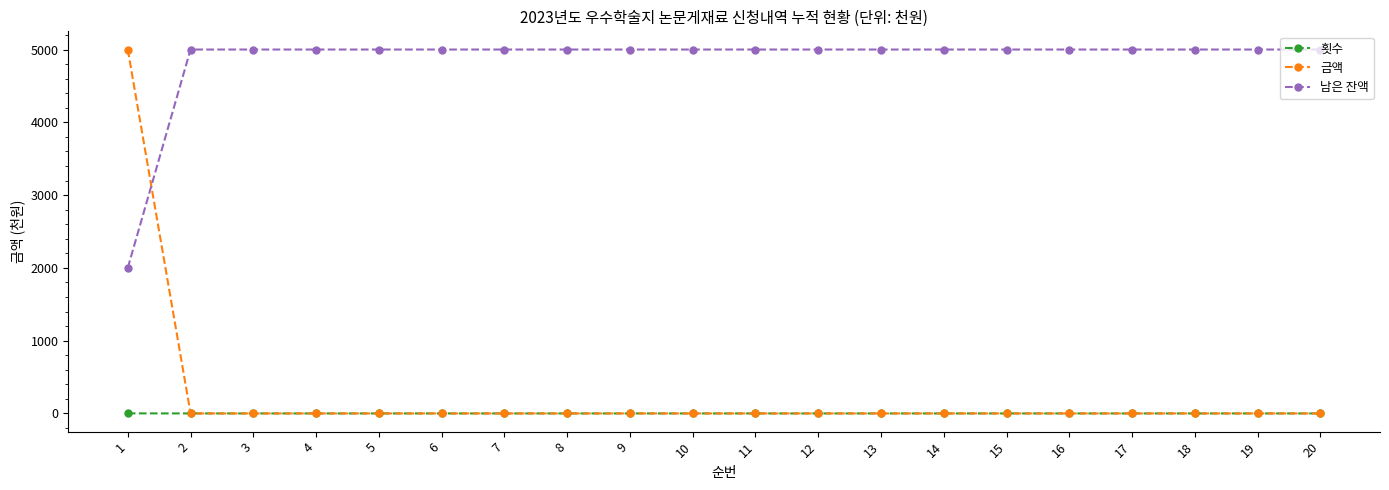

At how many categories does at least one series exceed 2115?

20